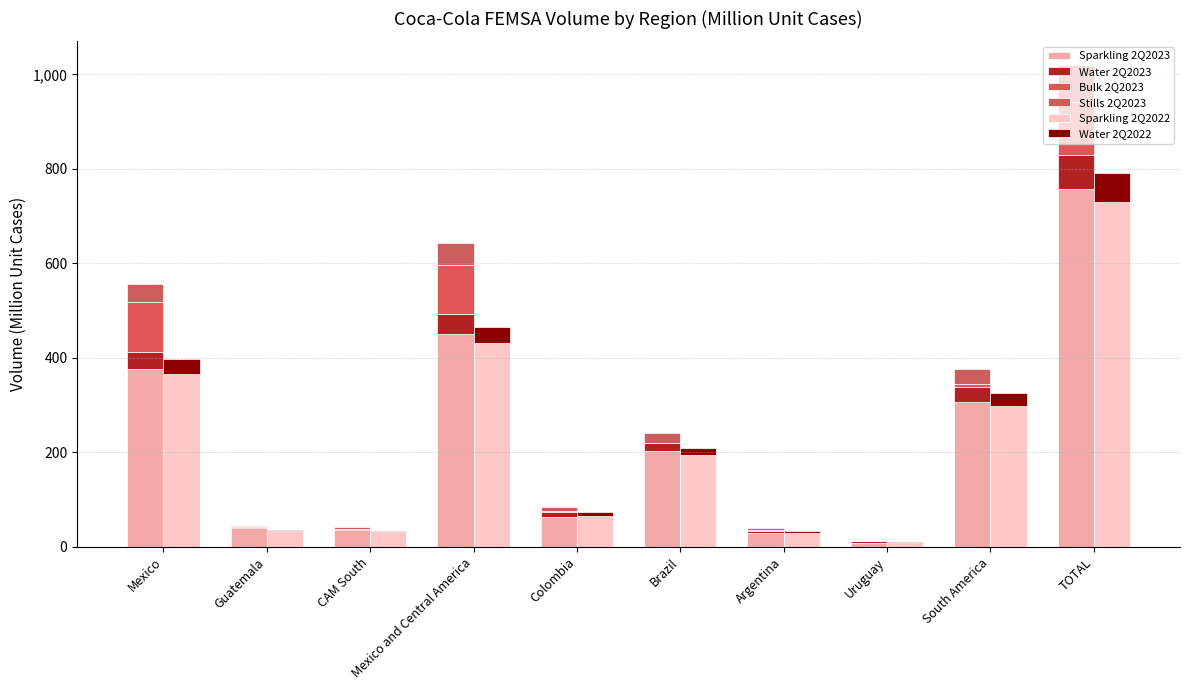

List the series in order of their peak value, highest first.

Sparkling 2Q2023, Sparkling 2Q2022, Bulk 2Q2023, Stills 2Q2023, Water 2Q2023, Water 2Q2022